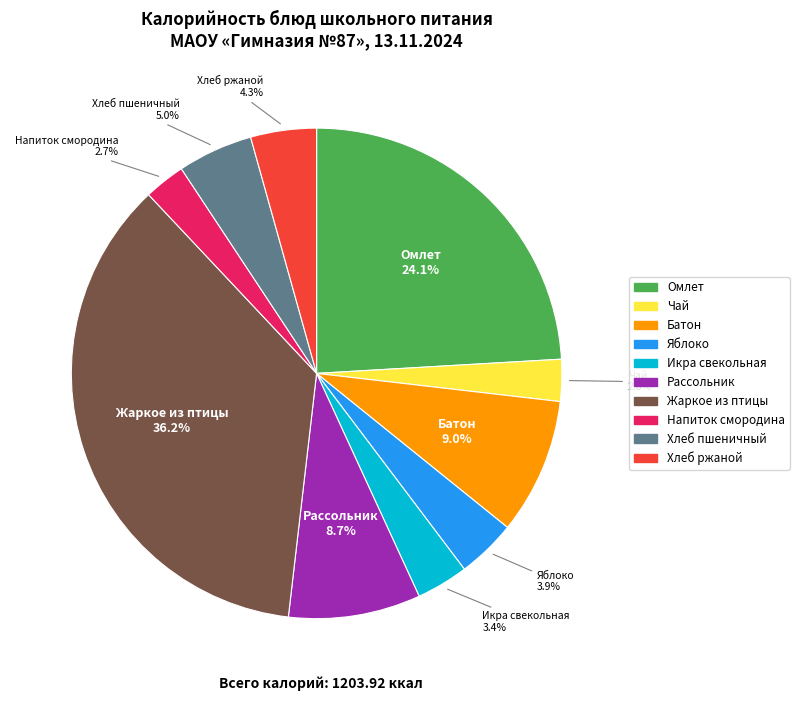

Is there any slice that represents more than half of the pie?

No